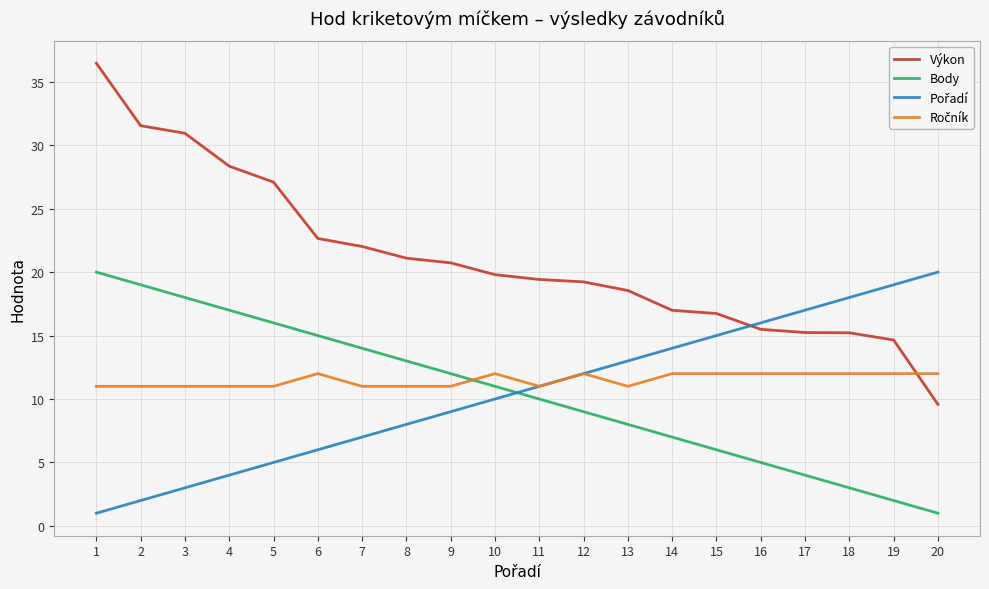

Which series has the largest total across all categories?

Výkon